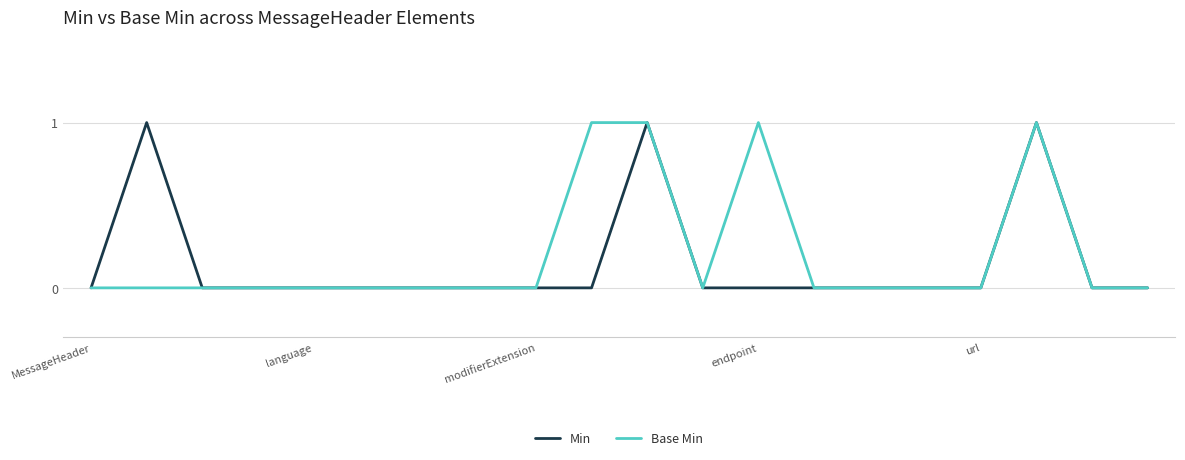

True or false: Base Min has a value of 0 at modifierExtension.

True